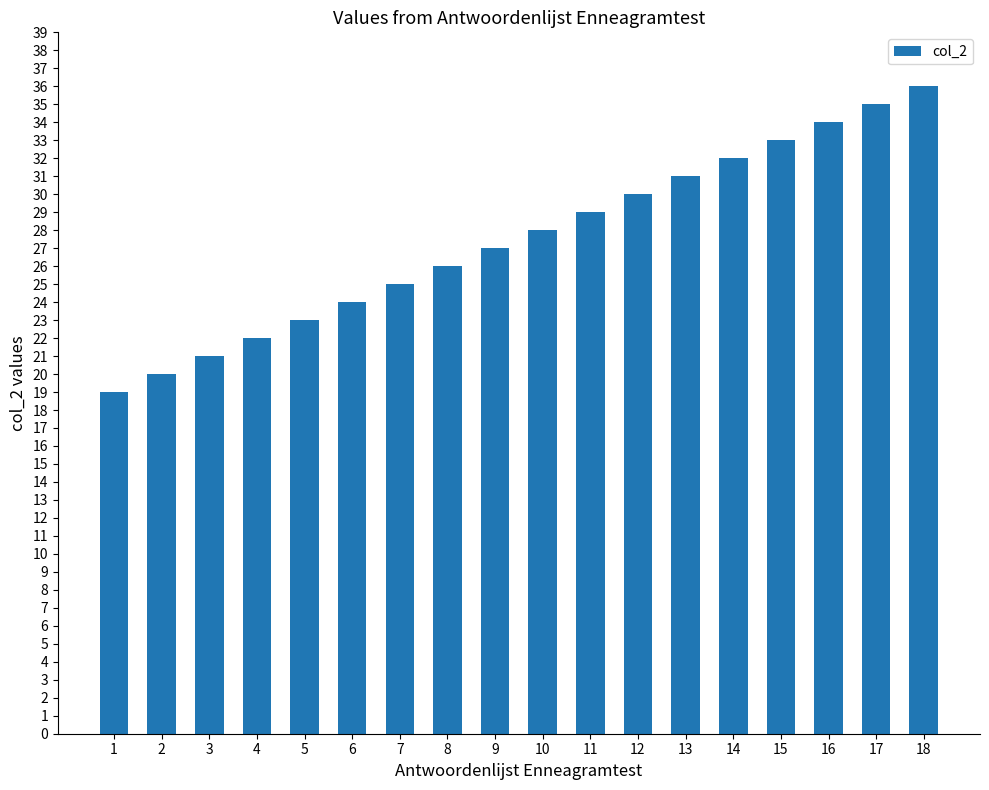

Rank the categories by value from highest to lowest.

18, 17, 16, 15, 14, 13, 12, 11, 10, 9, 8, 7, 6, 5, 4, 3, 2, 1